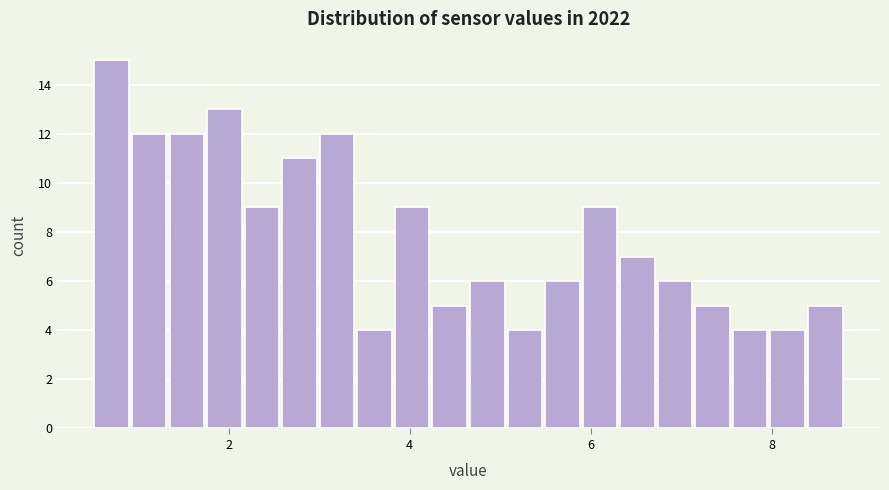

Around what value on the x-axis is the tallest bar? Give the approximate position of its centre, as read against the axis.

0.8